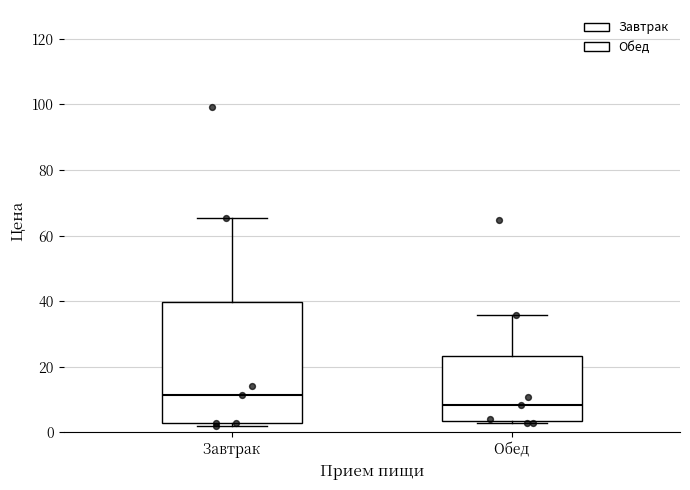

Which box is the tallest, from its lower edge to its upper edge?

Завтрак